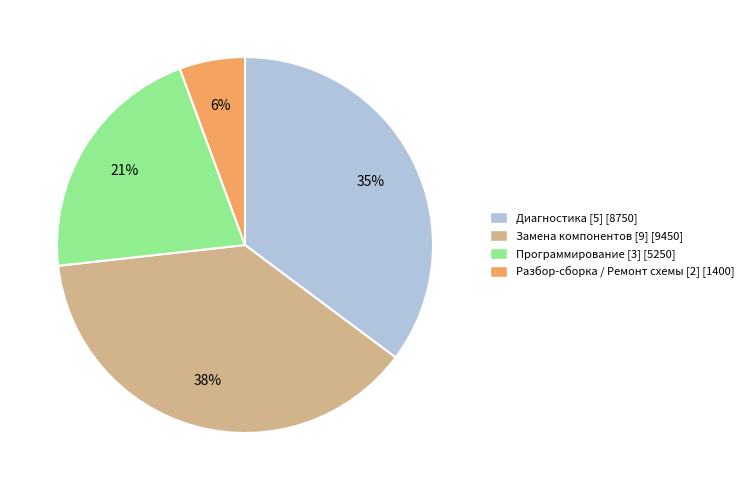

To the nearest percent, what is the average slice percentage?

25%